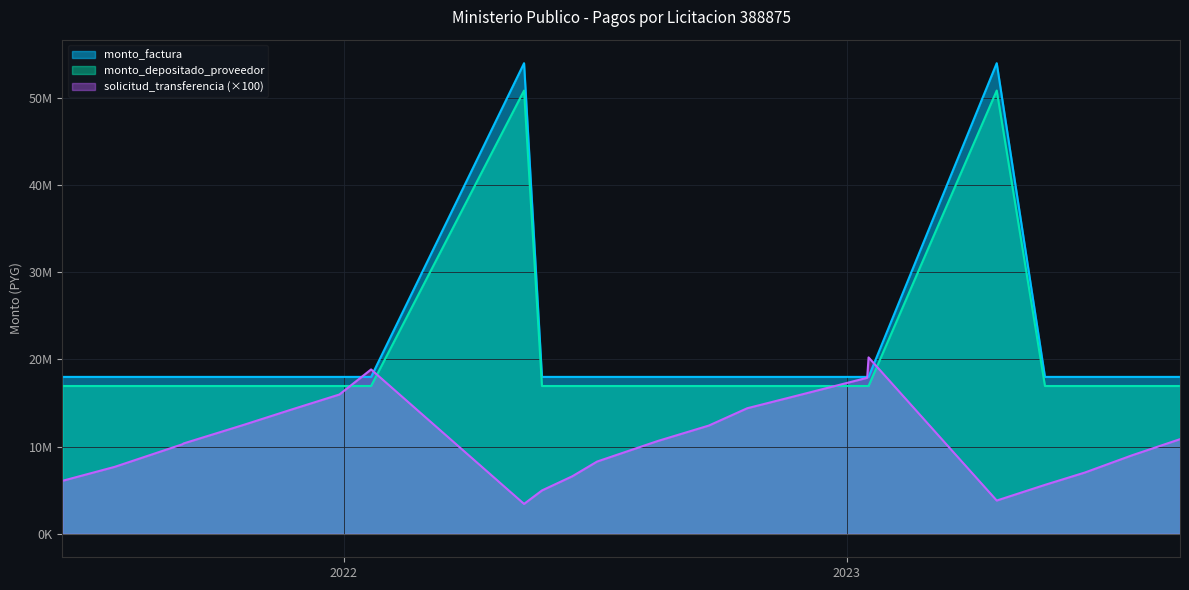

Reading right to left, what are all the values shown in this chart?

solicitud_transferencia: 2023-08-31=10852600	2023-07-27=8991100	2023-06-23=7028100	2023-05-25=5609100	2023-04-20=3810500	2023-01-17=20237200	2023-01-16=17897800	2022-11-21=15644200	2022-10-21=14405100	2022-09-23=12411100	2022-08-17=10643500	2022-07-04=8285600	2022-06-16=6595600	2022-05-25=4968800	2022-05-12=3423700	2022-01-21=18856100	2021-12-29=15979600	2021-11-24=14241600	2021-10-21=12518500	2021-09-07=10366600	2021-09-06=10263600	2021-07-19=7679100	2021-06-11=6073300
monto_factura: 2023-08-31=18000000	2023-07-27=18000000	2023-06-23=18000000	2023-05-25=18000000	2023-04-20=54000000	2023-01-17=18000000	2023-01-16=18000000	2022-11-21=18000000	2022-10-21=18000000	2022-09-23=18000000	2022-08-17=18000000	2022-07-04=18000000	2022-06-16=18000000	2022-05-25=18000000	2022-05-12=54000000	2022-01-21=18000000	2021-12-29=18000000	2021-11-24=18000000	2021-10-21=18000000	2021-09-07=18000000	2021-09-06=18000000	2021-07-19=18000000	2021-06-11=18000000
monto_depositado_proveedor: 2023-08-31=16954691	2023-07-27=16954691	2023-06-23=16954691	2023-05-25=16954691	2023-04-20=50864073	2023-01-17=16954691	2023-01-16=16954691	2022-11-21=16954691	2022-10-21=16954691	2022-09-23=16954691	2022-08-17=16954691	2022-07-04=16954691	2022-06-16=16954691	2022-05-25=16954691	2022-05-12=50864073	2022-01-21=16954691	2021-12-29=16954691	2021-11-24=16954691	2021-10-21=16954691	2021-09-07=16954691	2021-09-06=16954691	2021-07-19=16954691	2021-06-11=16954691